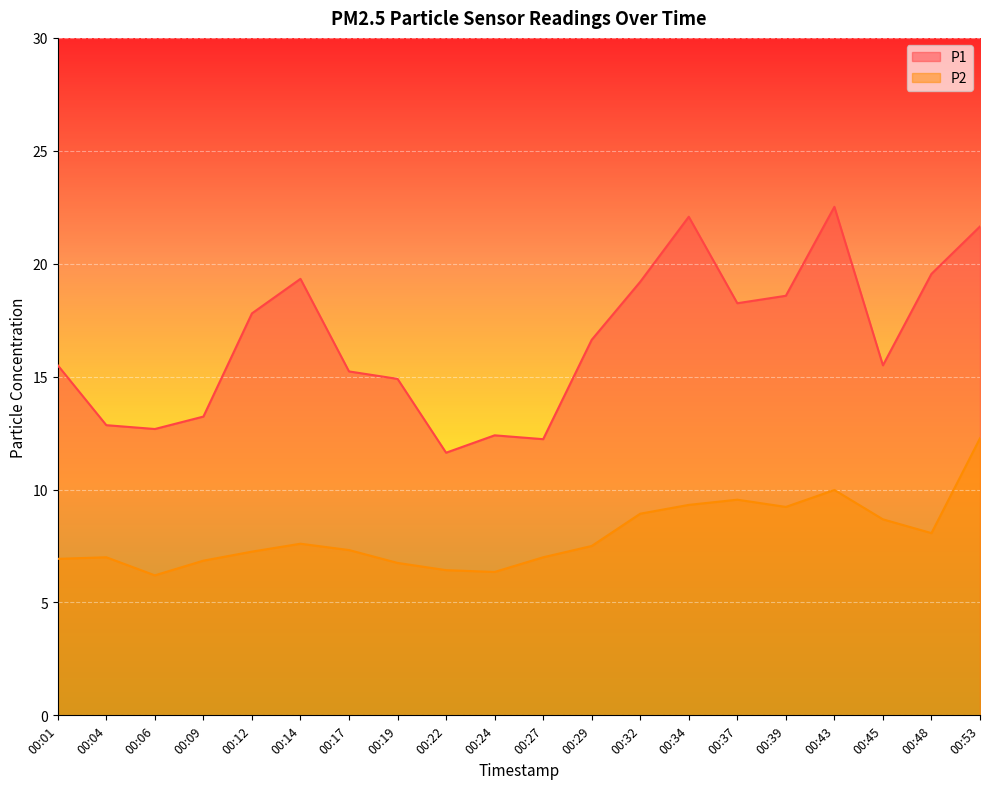

What is the average value of the P2 series?

8.0